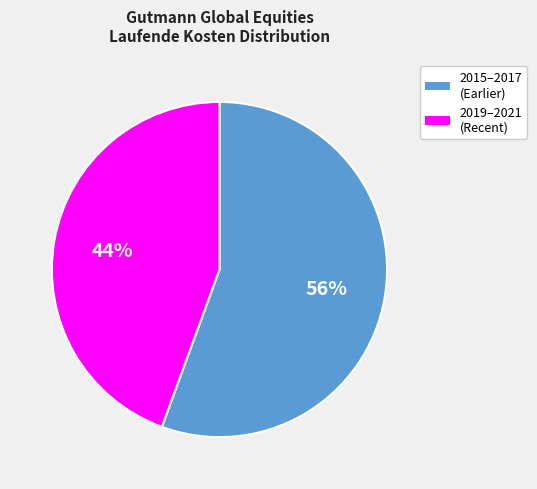

To the nearest percent, what is the average slice percentage?

50%